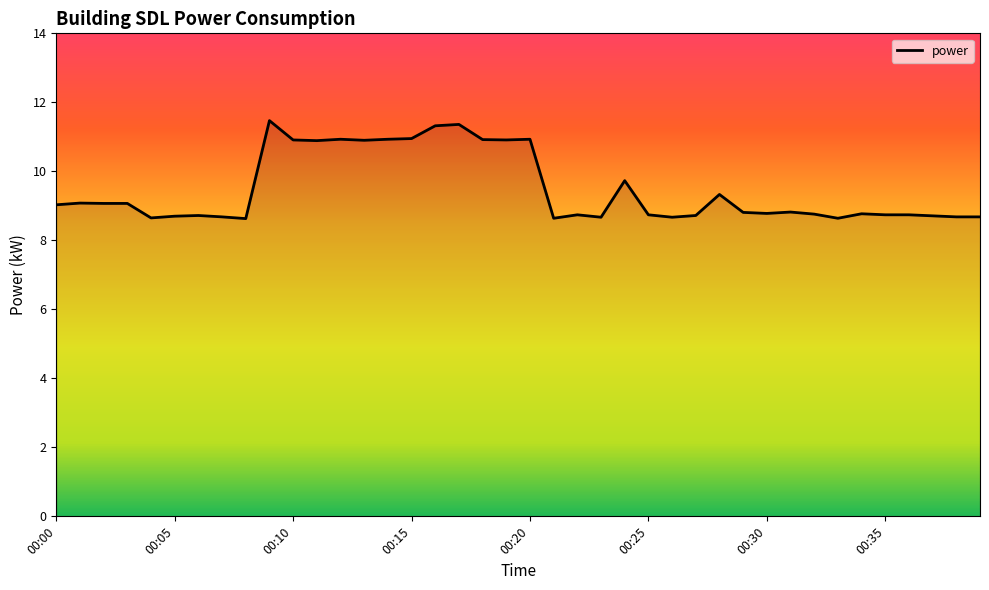

What is the smallest value displayed?

8.6